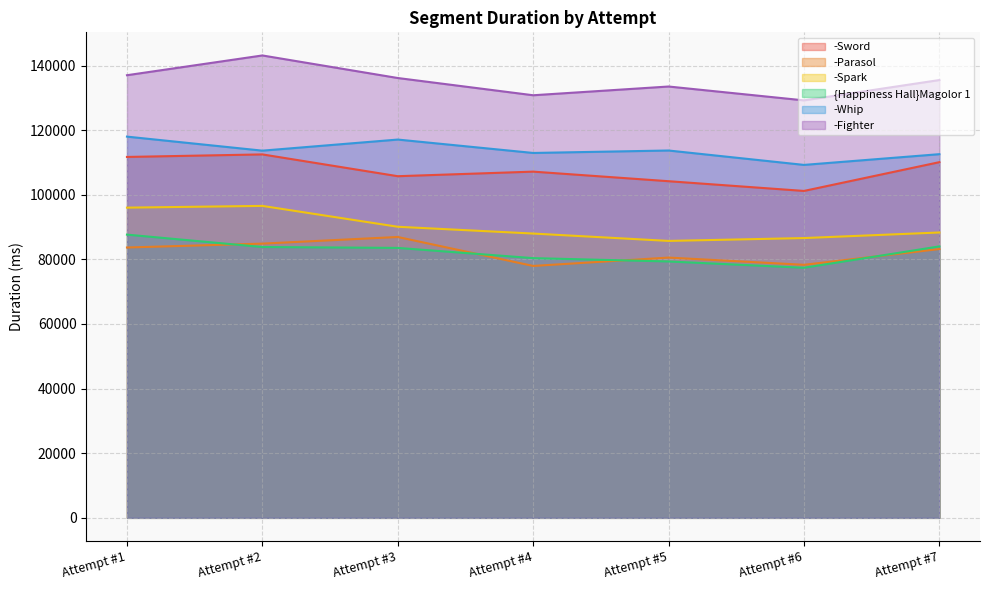

What is the difference between the -Spark values at Attempt #2 and Attempt #4?

8558